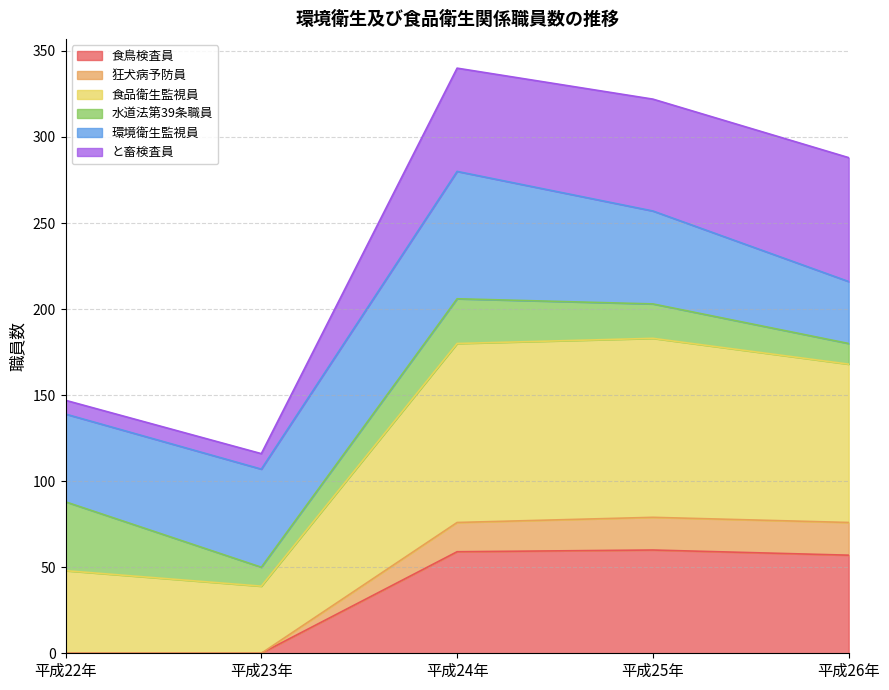

What position from the right is 平成22年?

5